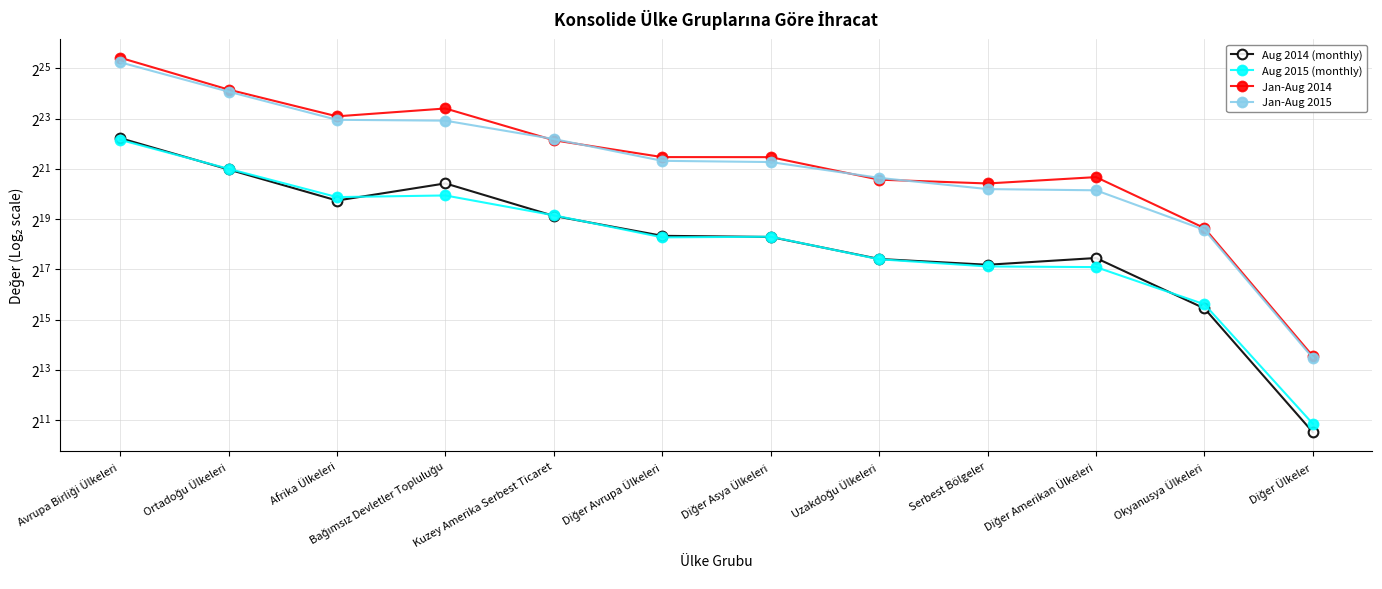

What is the label of the 11th point from the left?

Okyanusya Ülkeleri